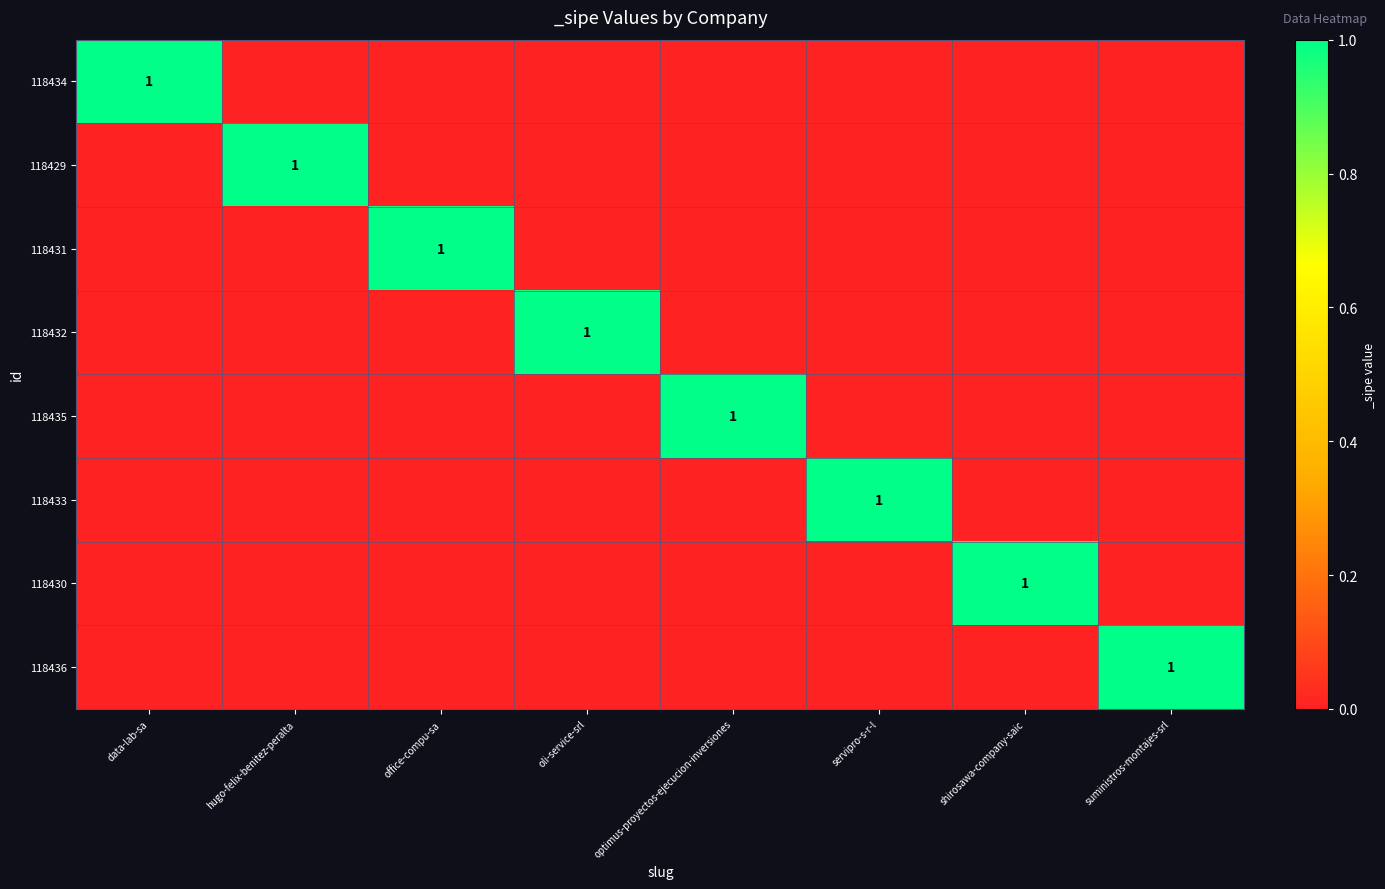

The value of 118432 at oli-service-srl is 2. True or false?

False